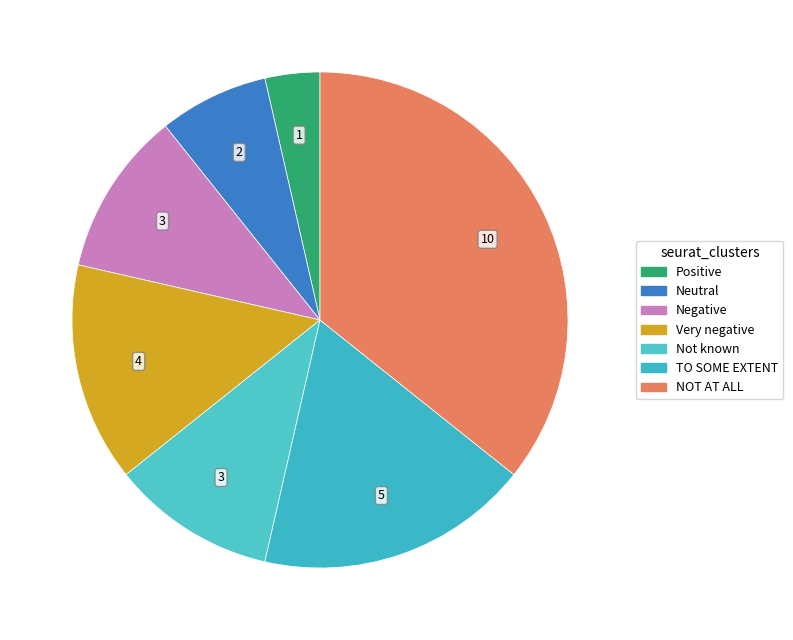

How many segments does this pie chart have?

7